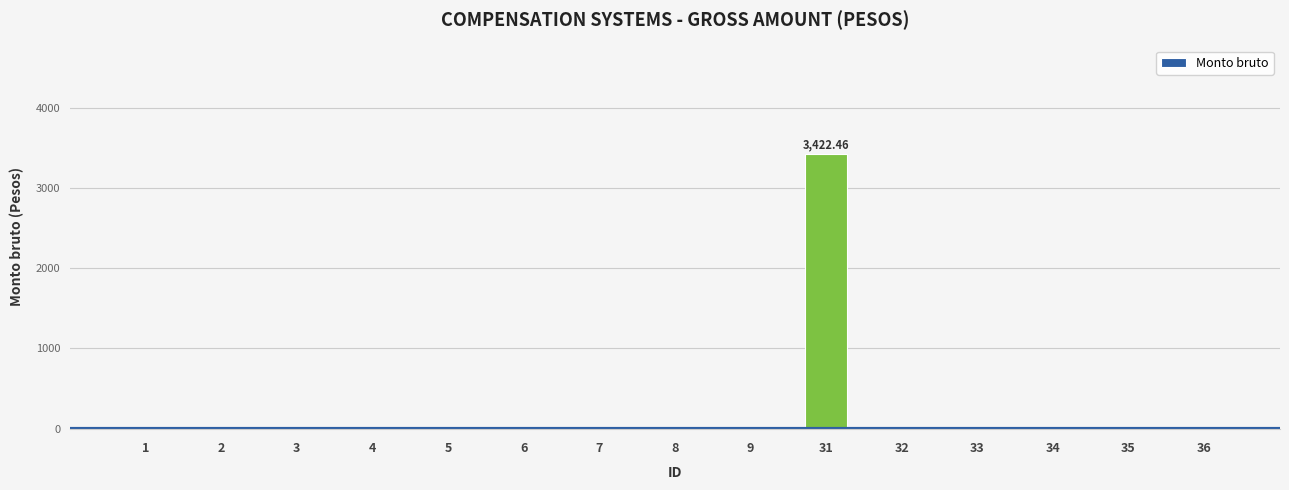

Rank the categories by value from highest to lowest.

31, 1, 2, 3, 4, 5, 6, 7, 8, 9, 32, 33, 34, 35, 36